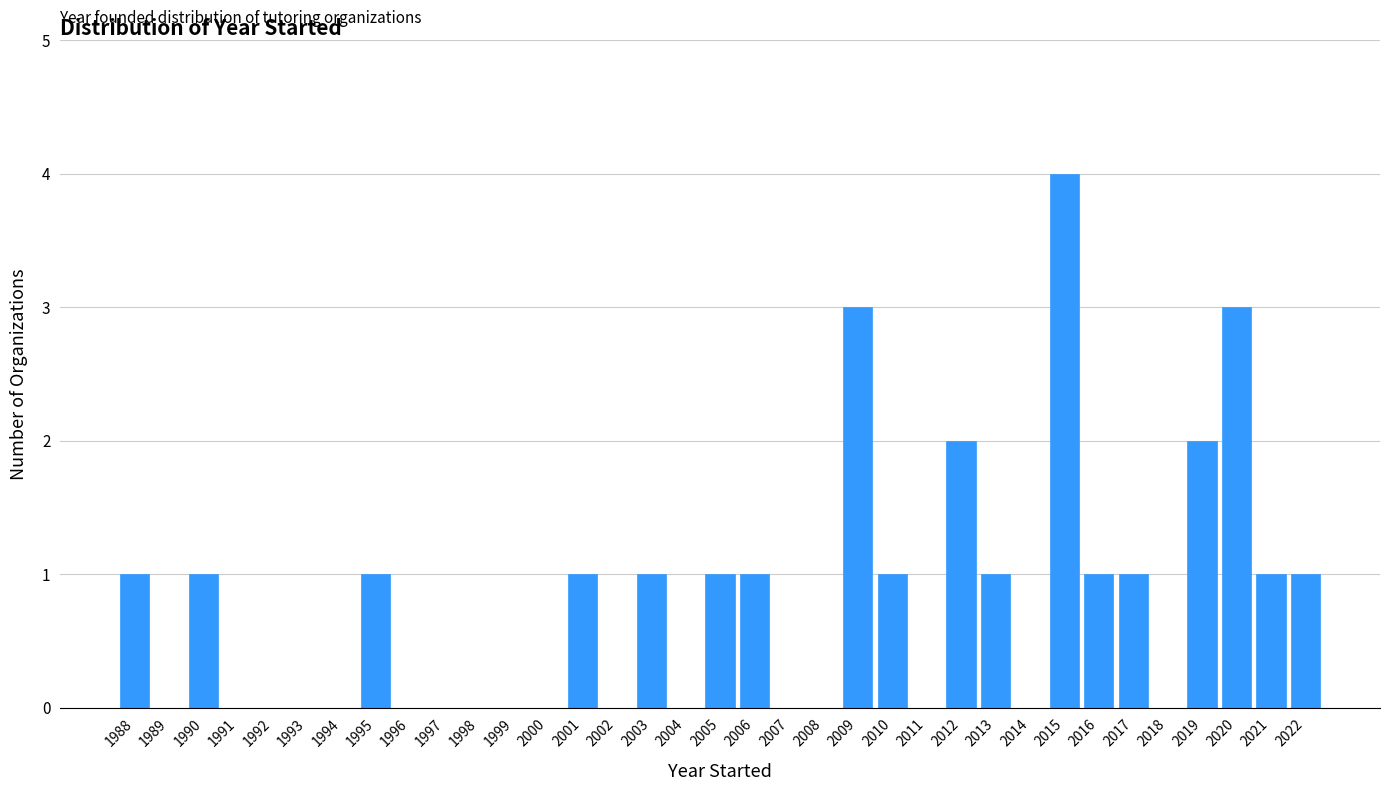

What is the greatest value displayed?

4